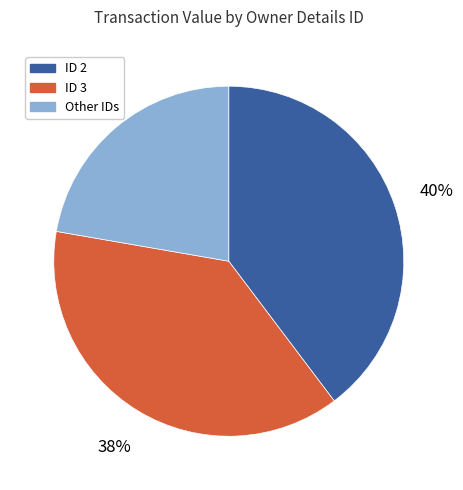

To the nearest percent, what is the average slice percentage?

33%